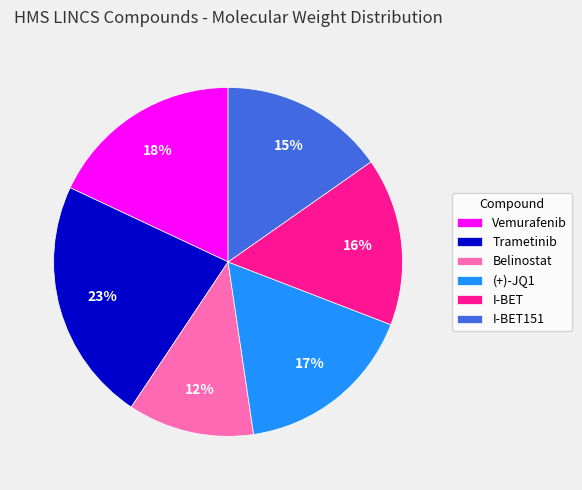

What percentage is the I-BET151 slice, to the nearest percent?

15%